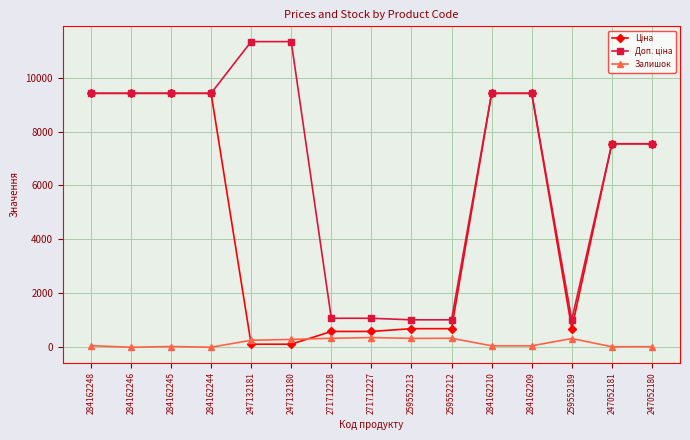

What is the label of the 1st point from the right?

247052180